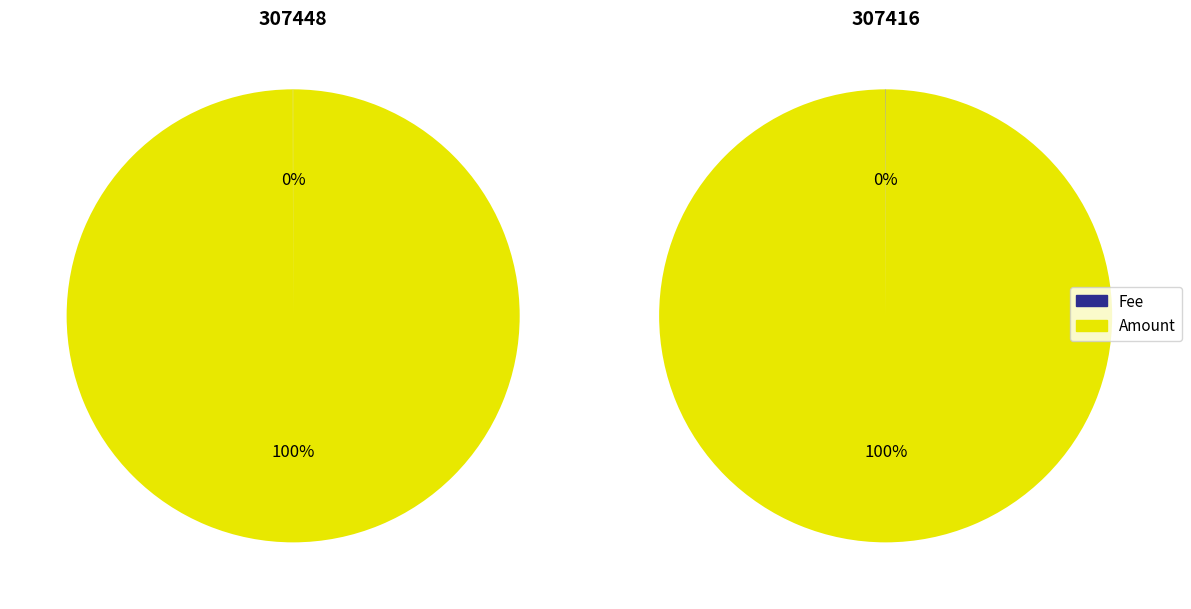

Rank the series by their maximum value, from highest to lowest.

Amount, Fee